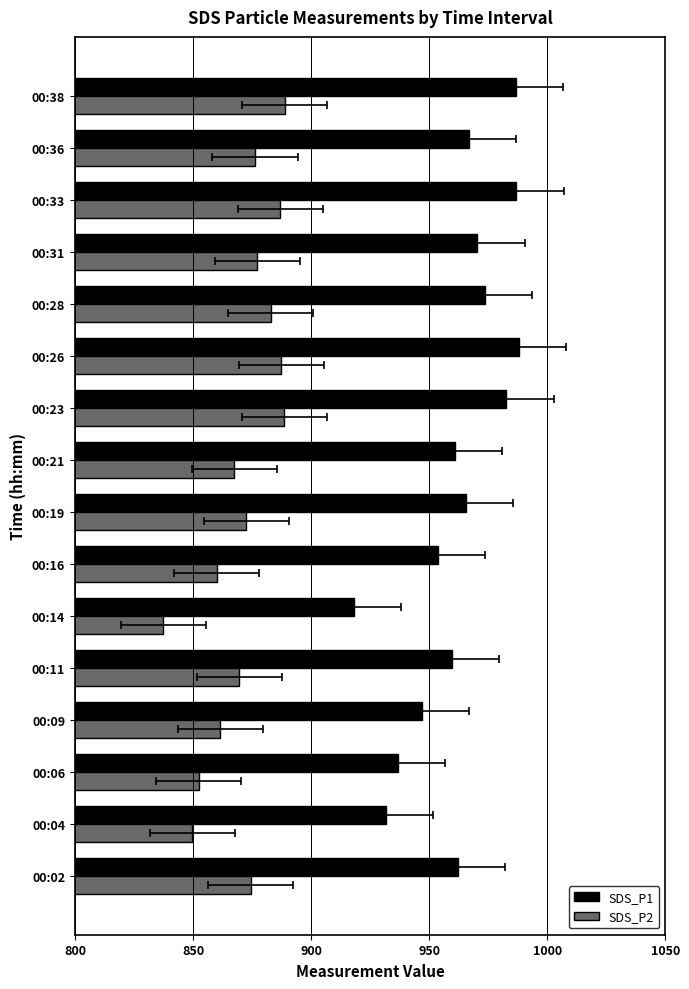

Which has a higher value, 00:11 or 00:09?

00:11